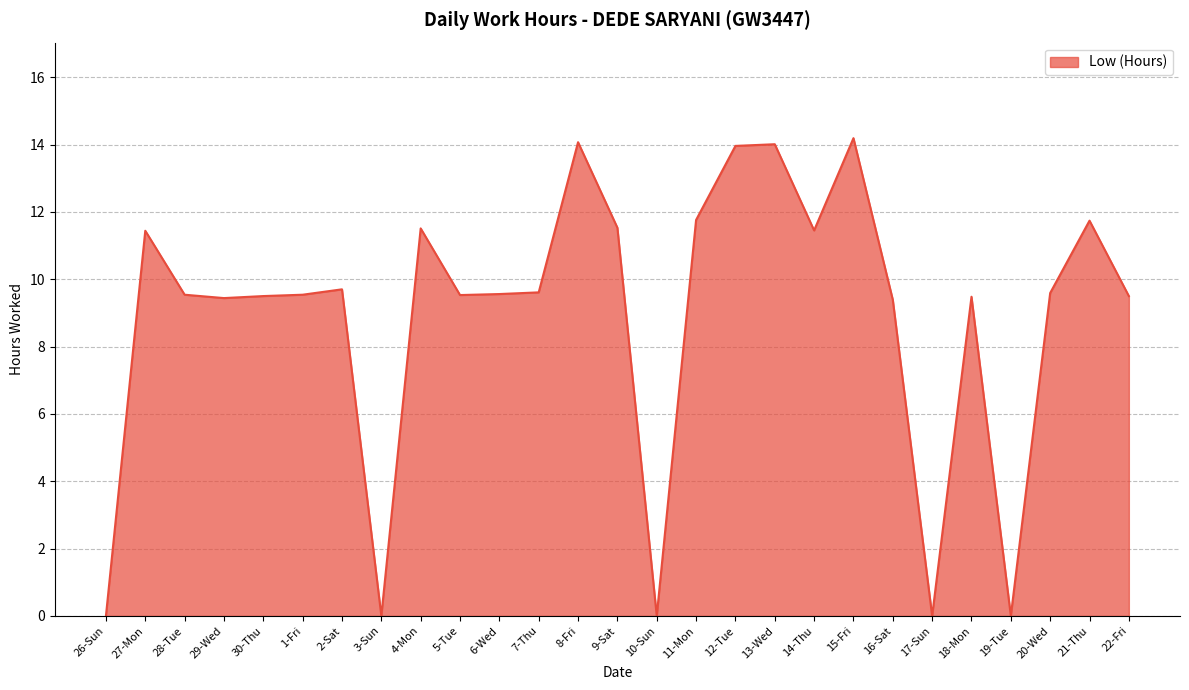

What is the maximum value shown in the chart?

14.2